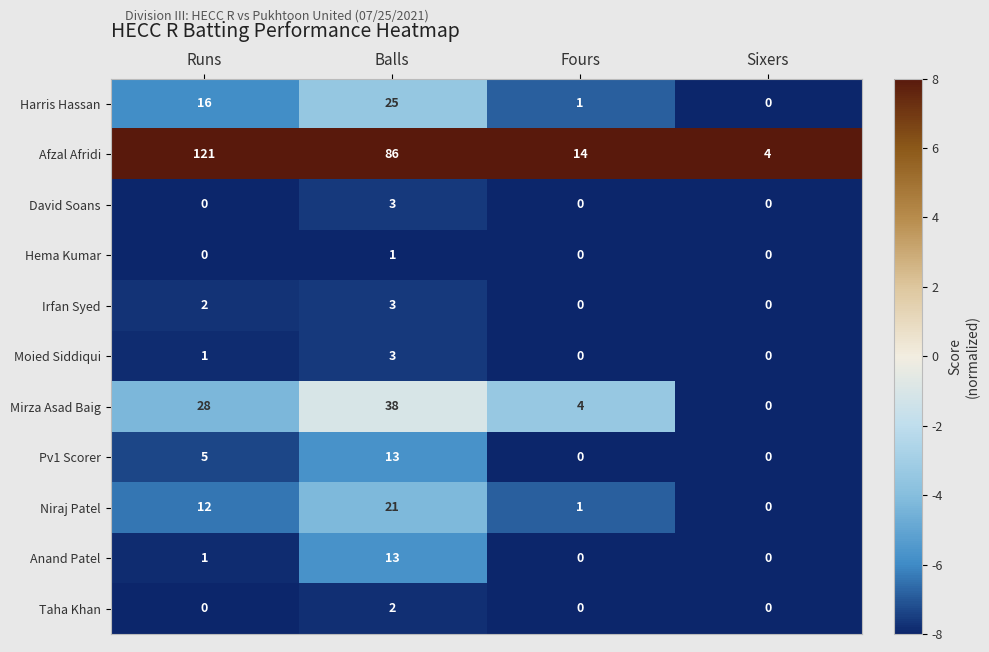

What is the difference between the Afzal Afridi values at Sixers and Balls?

82